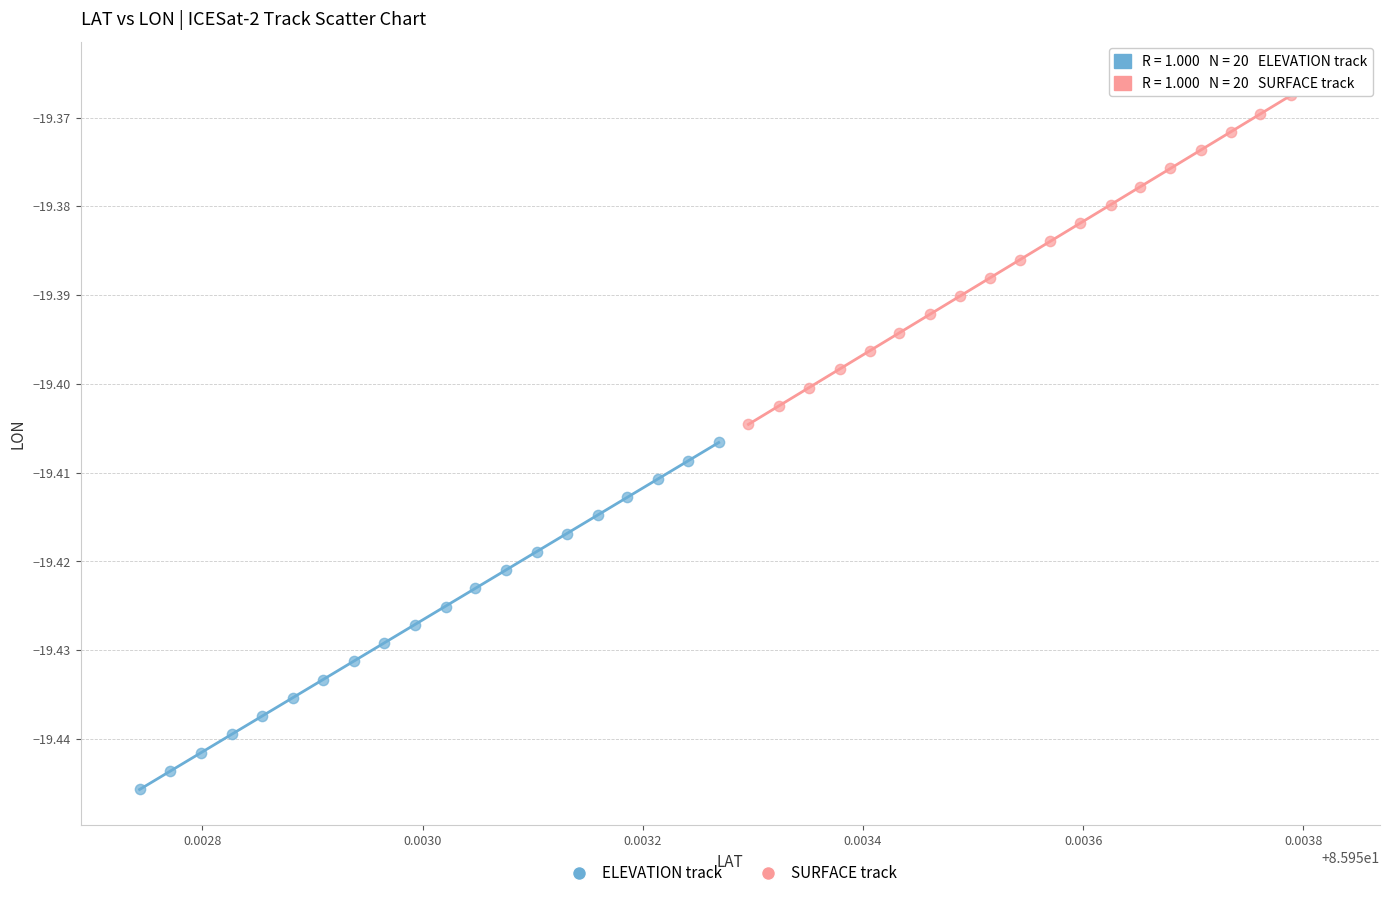

Which series contains the lowest Y value?

ELEVATION track